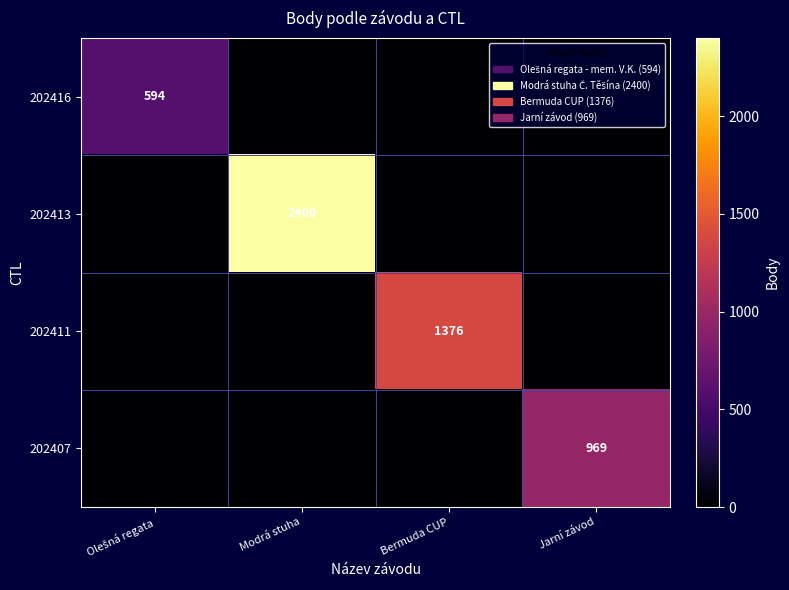

True or false: 202407 has a value of 394 at Jarní závod.

False